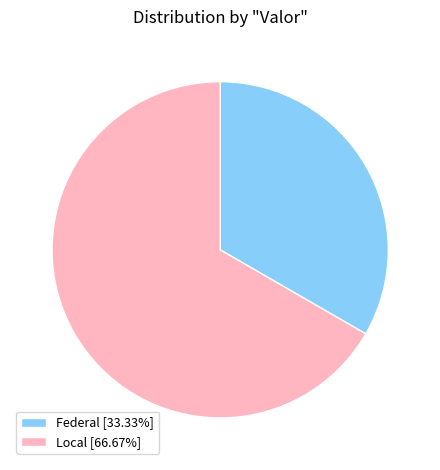

Approximately how many times larger is the value at Federal compared to Local?

0.5